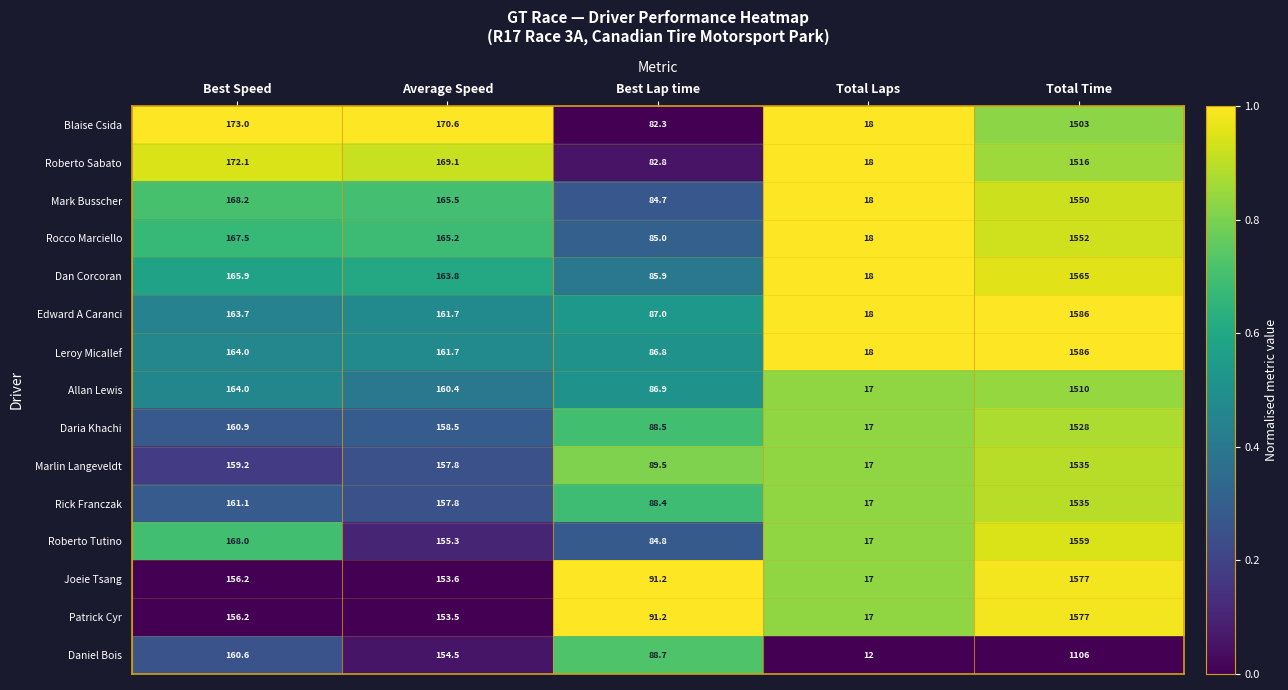

What is the spread (max minus min) of values at Average Speed?

17.1